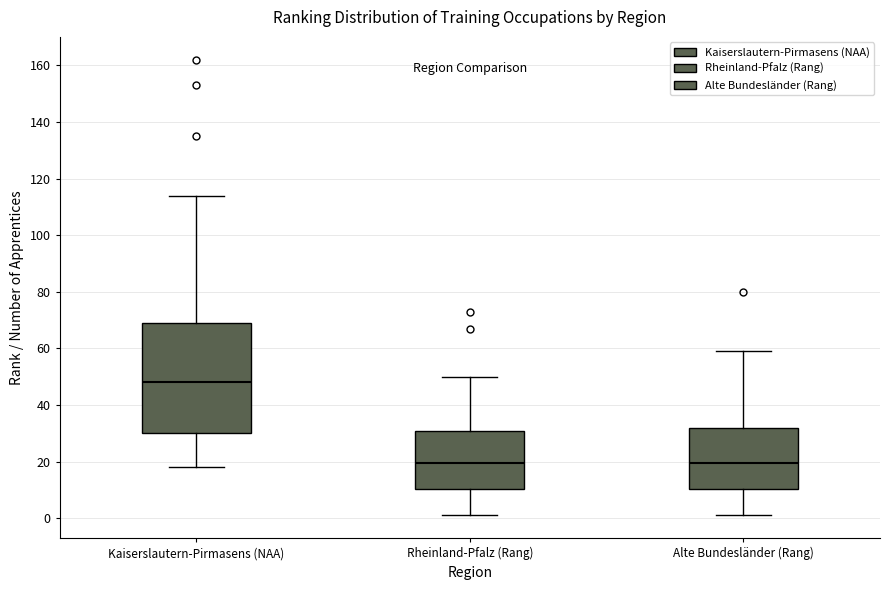

Where does the upper whisker of the box for Rheinland-Pfalz (Rang) end on the y-axis? The values are not printed on the chart, so give them approximately, as read against the axis.

50